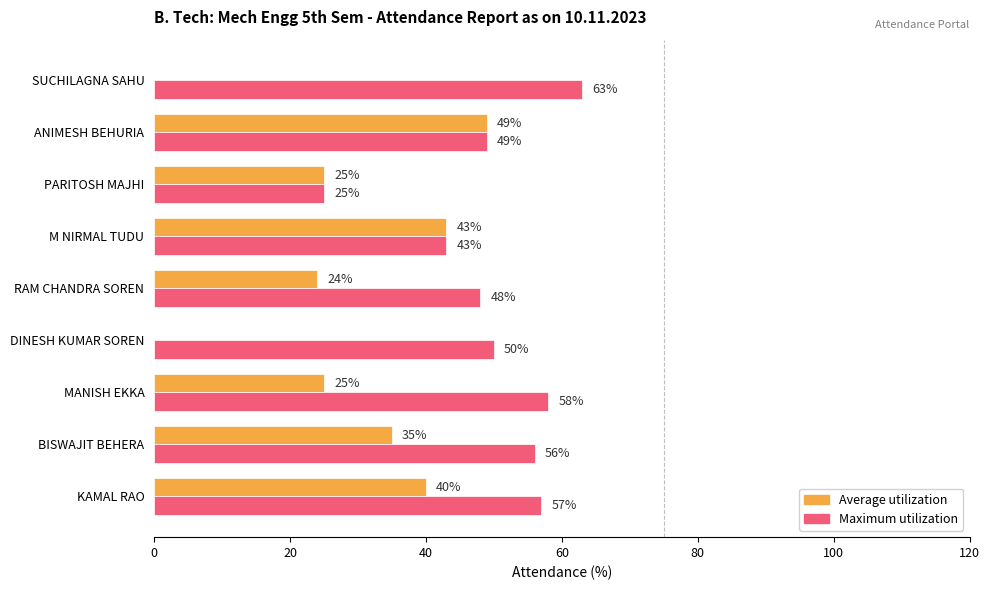

How many positive values does the Average utilization series have?

7